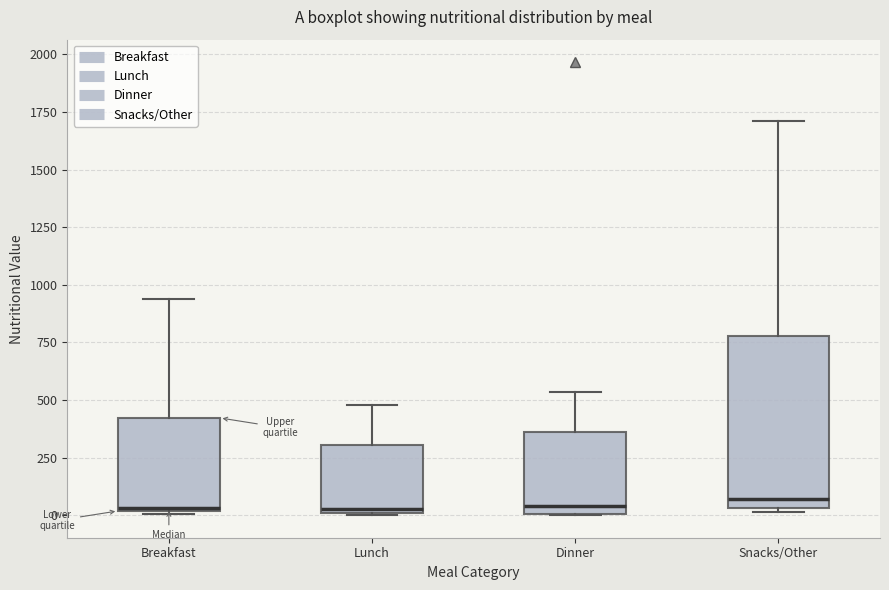

Which box is the tallest, from its lower edge to its upper edge?

Snacks/Other